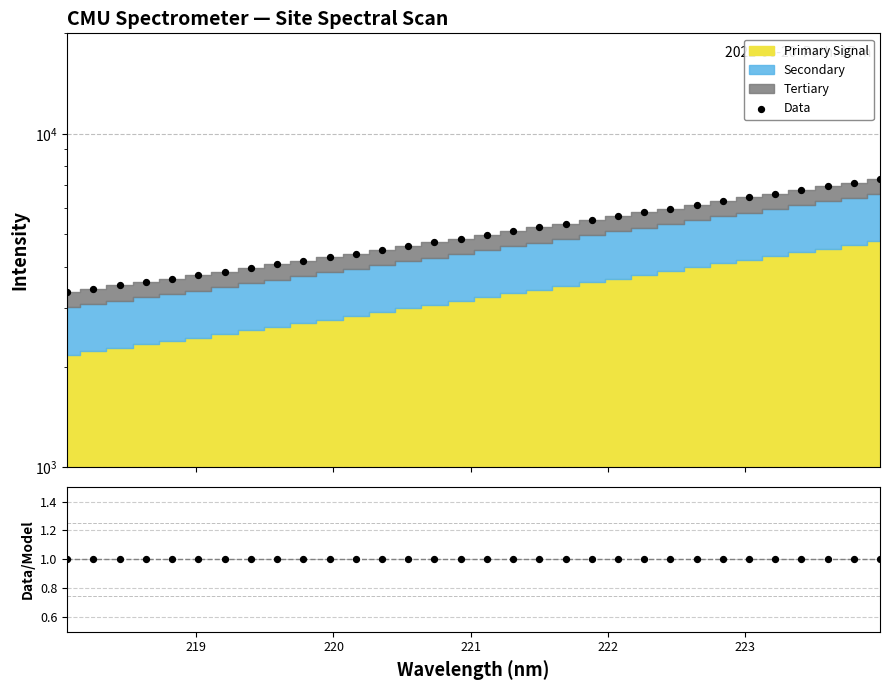

Which series reaches the maximum Y coordinate?

Data